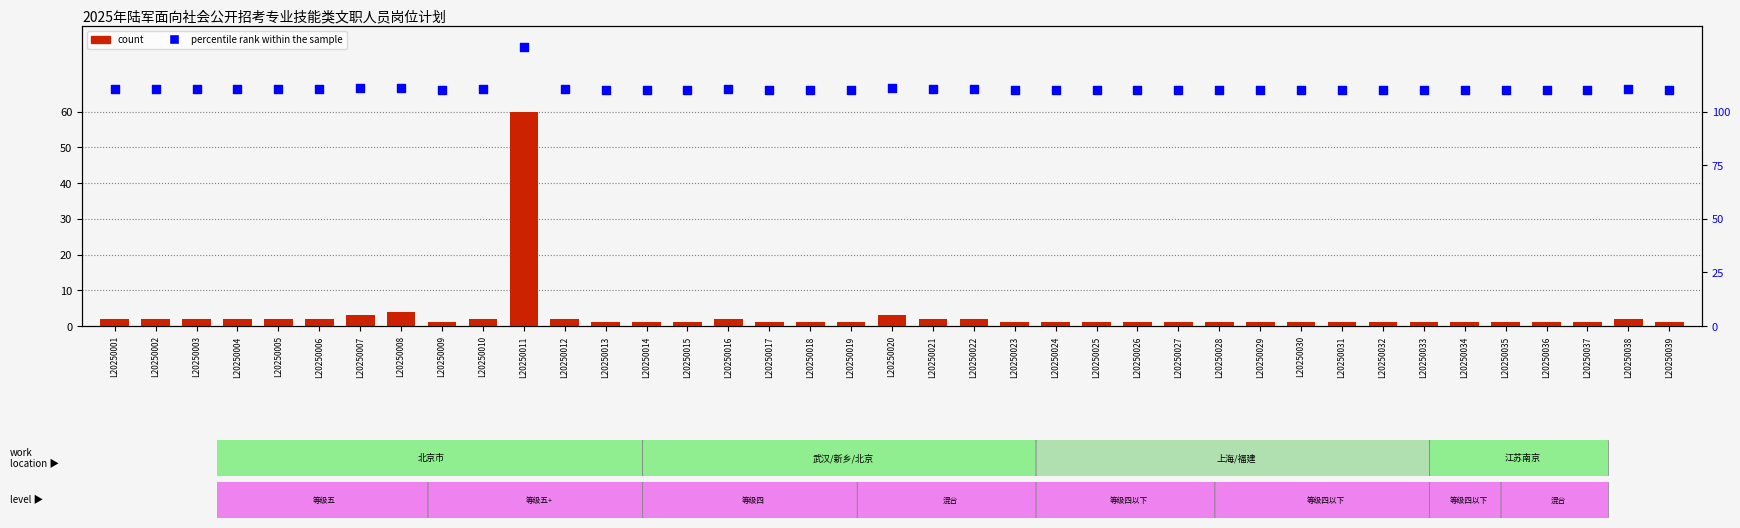

Which series reaches the maximum Y coordinate?

percentile rank within the sample